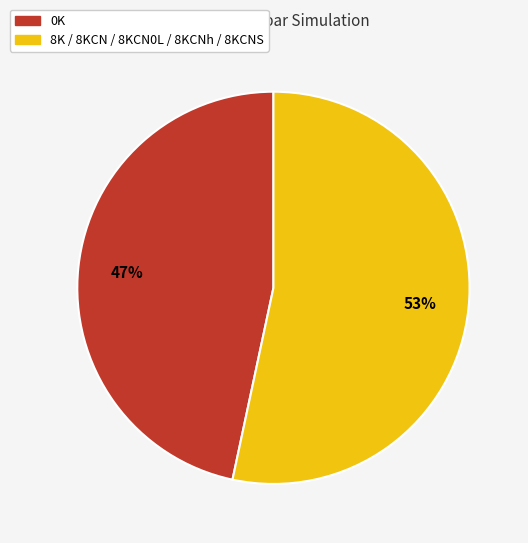

Count the number of slices in the pie.

2